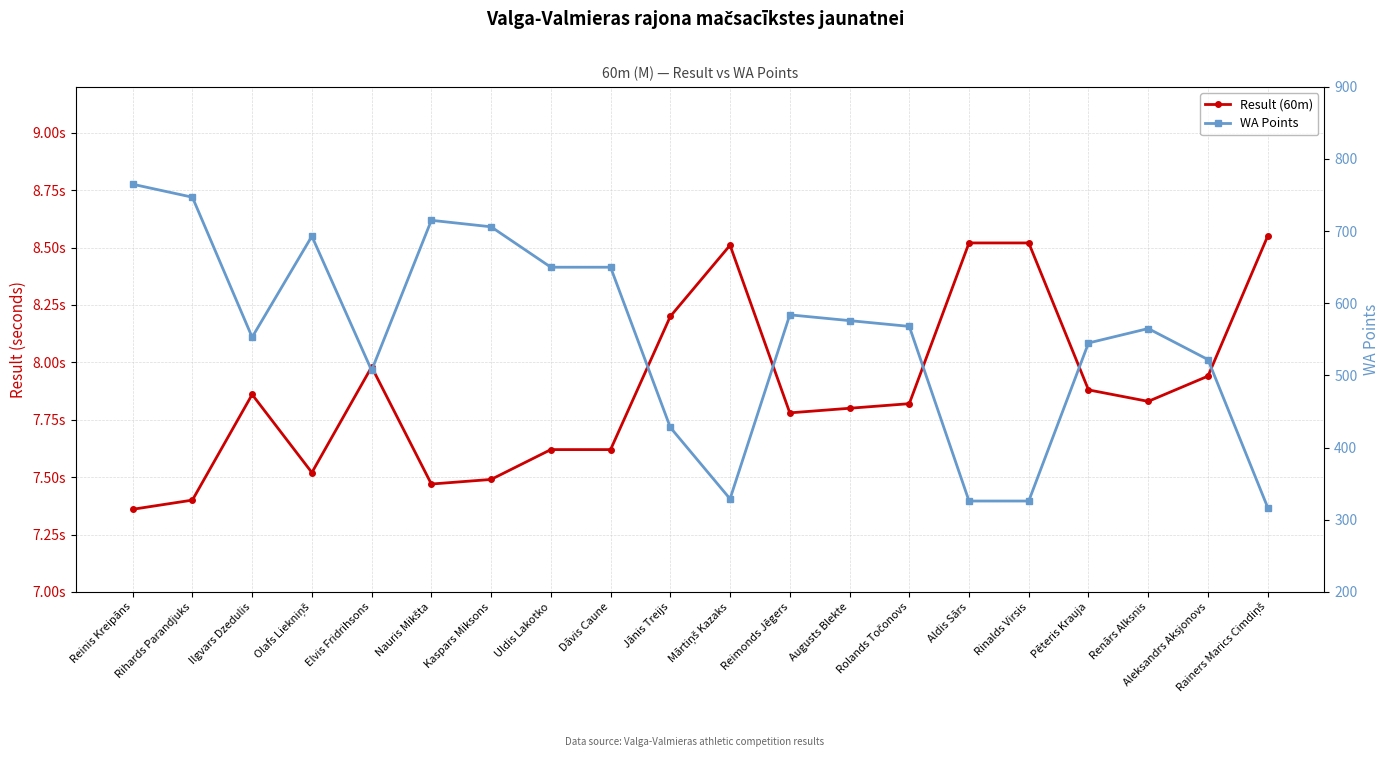

What is the label of the 2nd point from the right?

Aleksandrs Aksjonovs